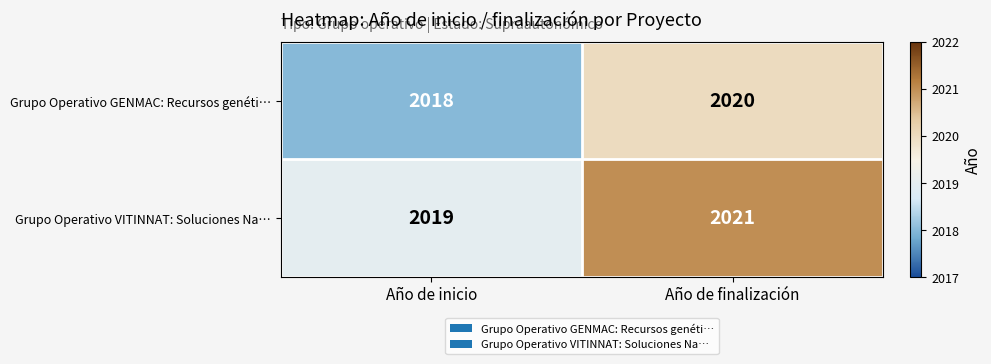

How many data points does each series have?

2